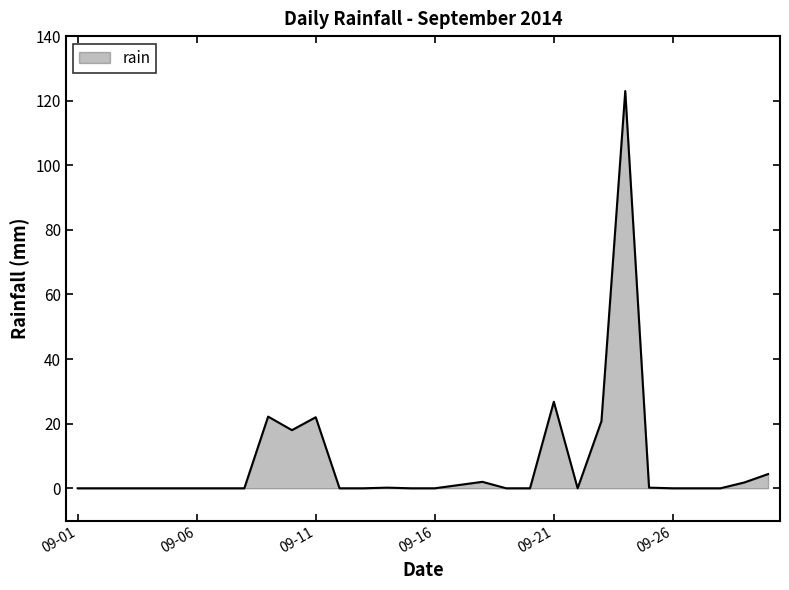

What is the maximum value shown in the chart?

123.0